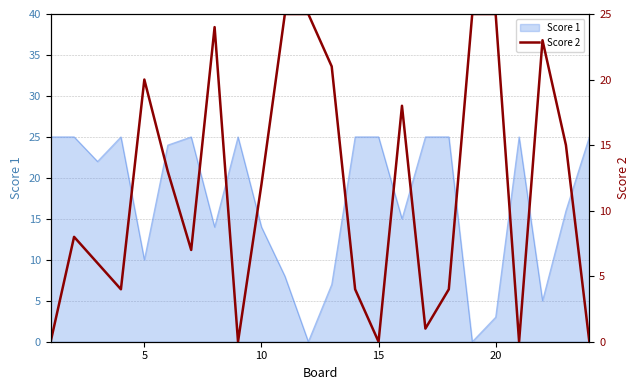

What is the maximum value for Score 1?

25